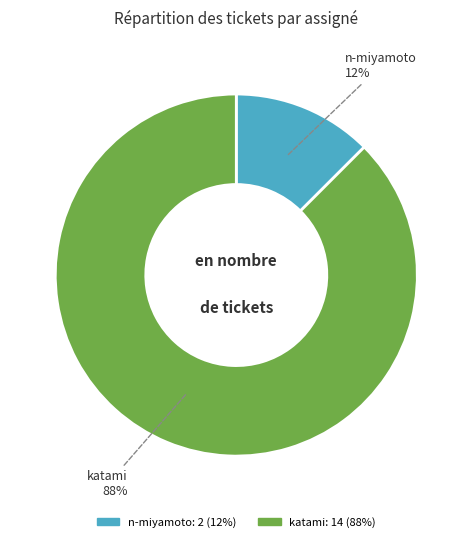

To the nearest percent, what is the average slice percentage?

50%